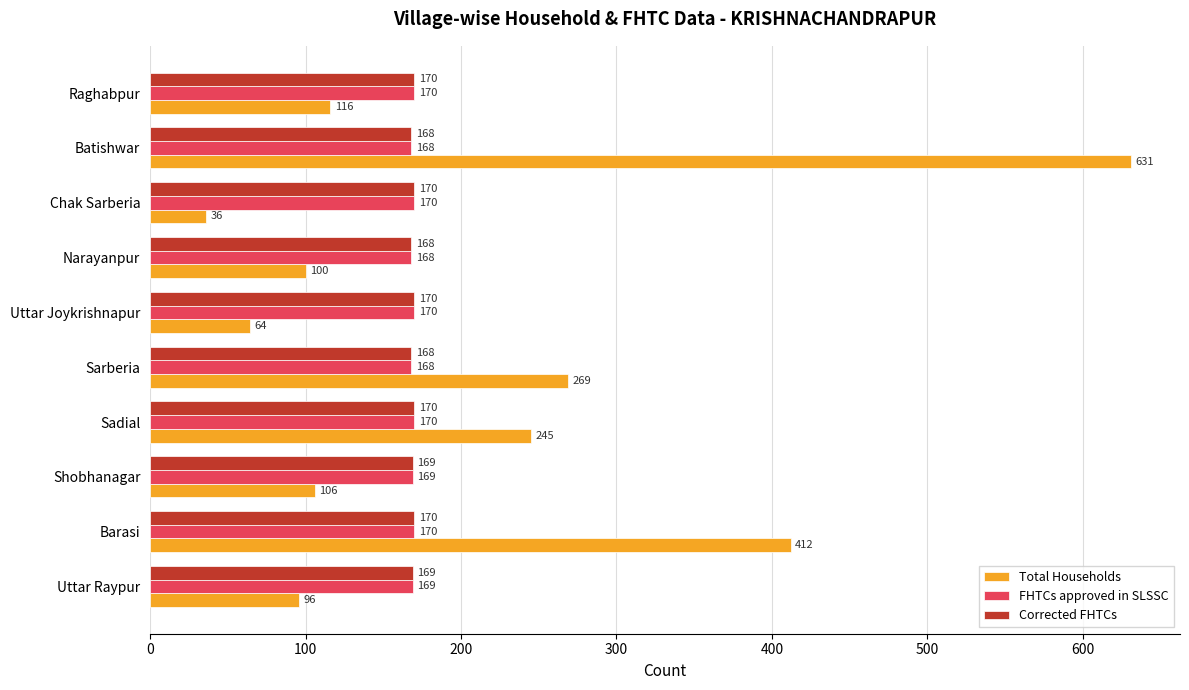

True or false: Corrected FHTCs has a value of 170 at Barasi.

True